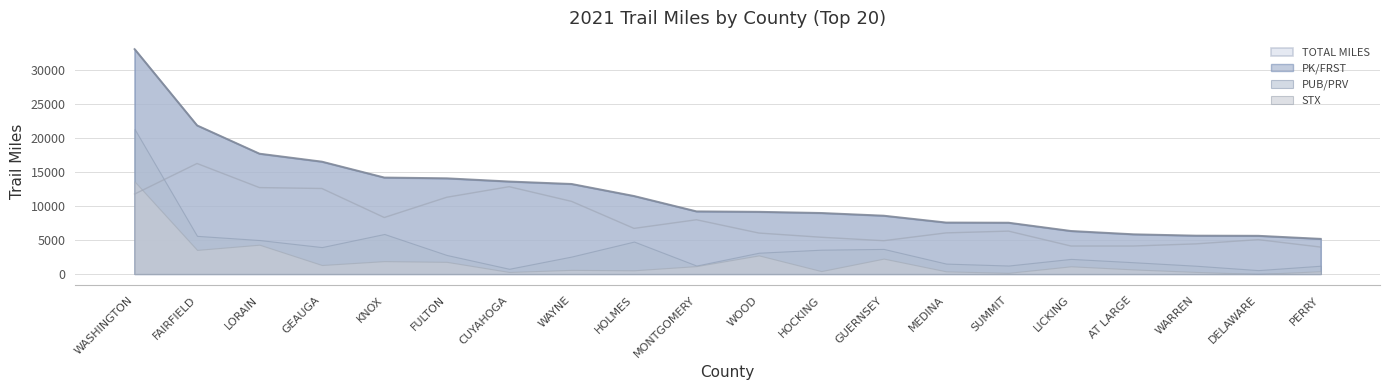

What is the maximum value shown in the chart?

33146